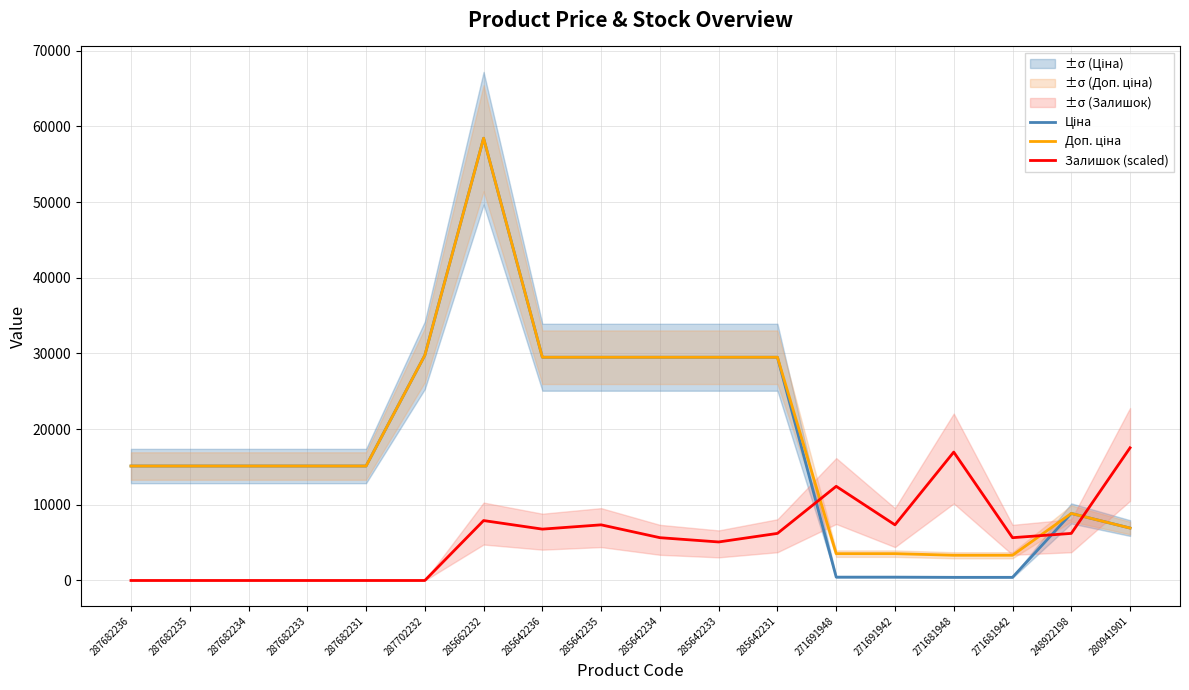

Rank the categories by Доп. ціна value from highest to lowest.

285662232, 287702232, 285642236, 285642235, 285642234, 285642233, 285642231, 287682236, 287682235, 287682234, 287682233, 287682231, 248922198, 280941901, 271691948, 271691942, 271681948, 271681942